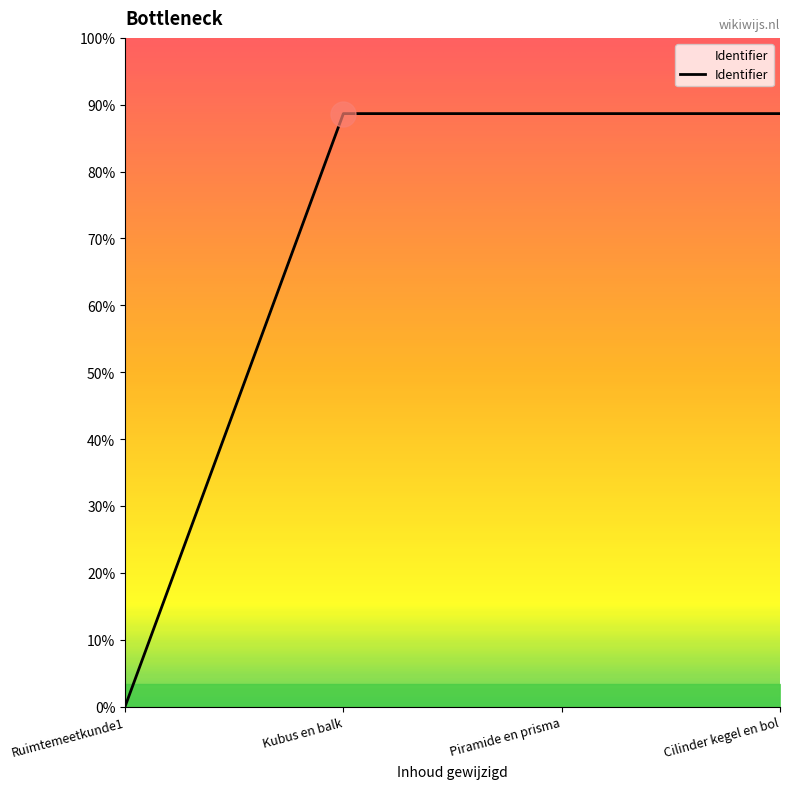

At which label does the data first exceed 5320599?

Cilinder kegel en bol